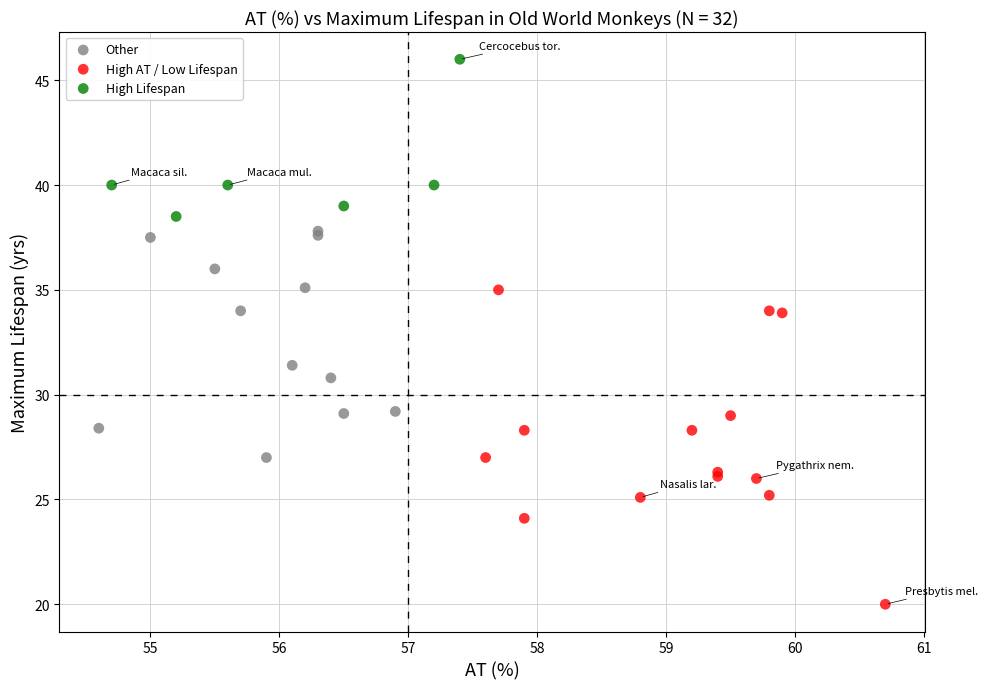

Which series contains the highest Y value?

High Lifespan